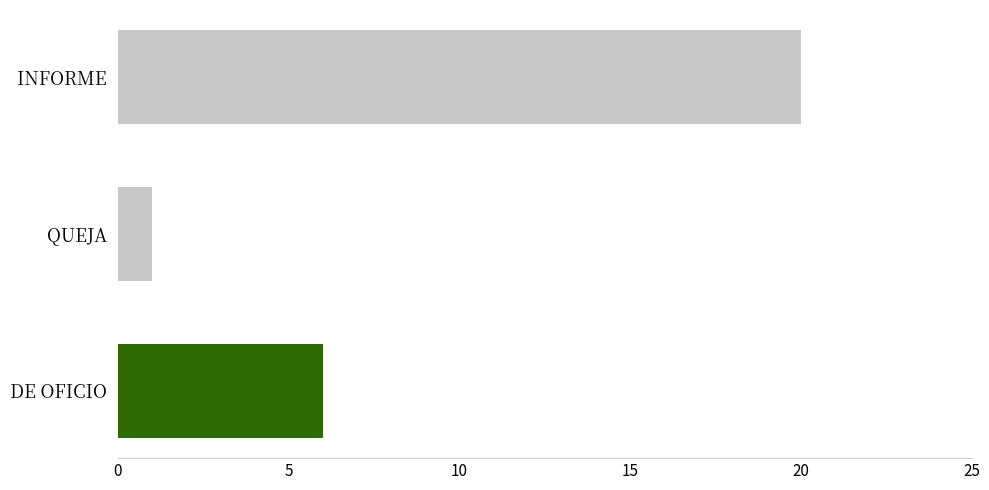

List the labels in order of value, smallest first.

QUEJA, DE OFICIO, INFORME